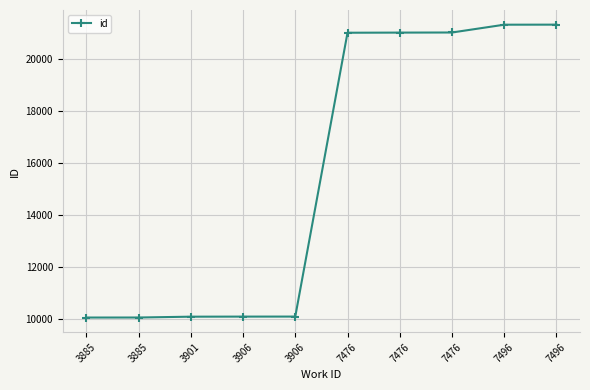

Count the number of data series in this chart.

1